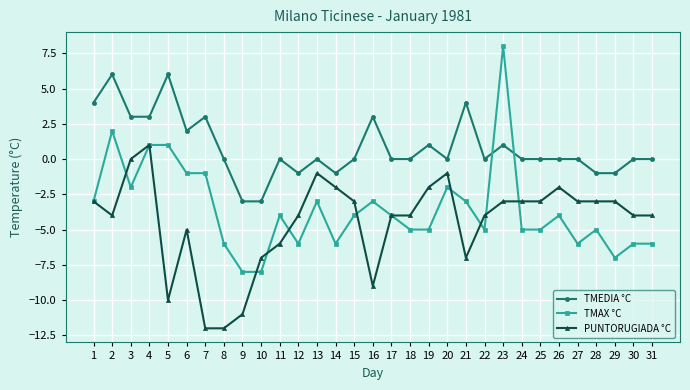

What is the greatest value displayed?

8